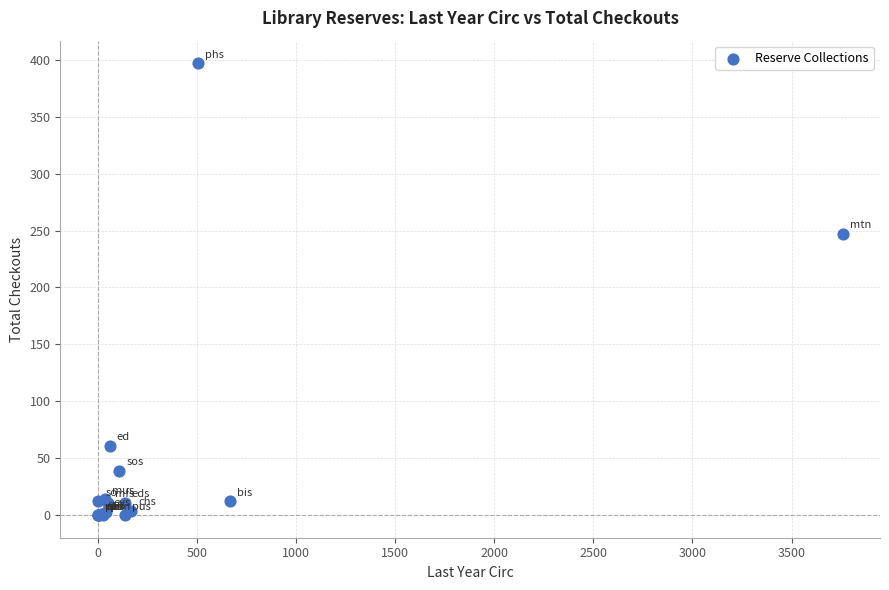

What Y value in the scatter plot is closest to 198?

247